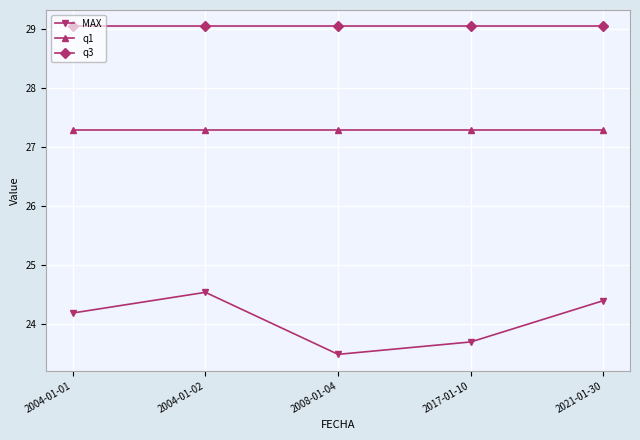

At which label does MAX reach its minimum?

2008-01-04